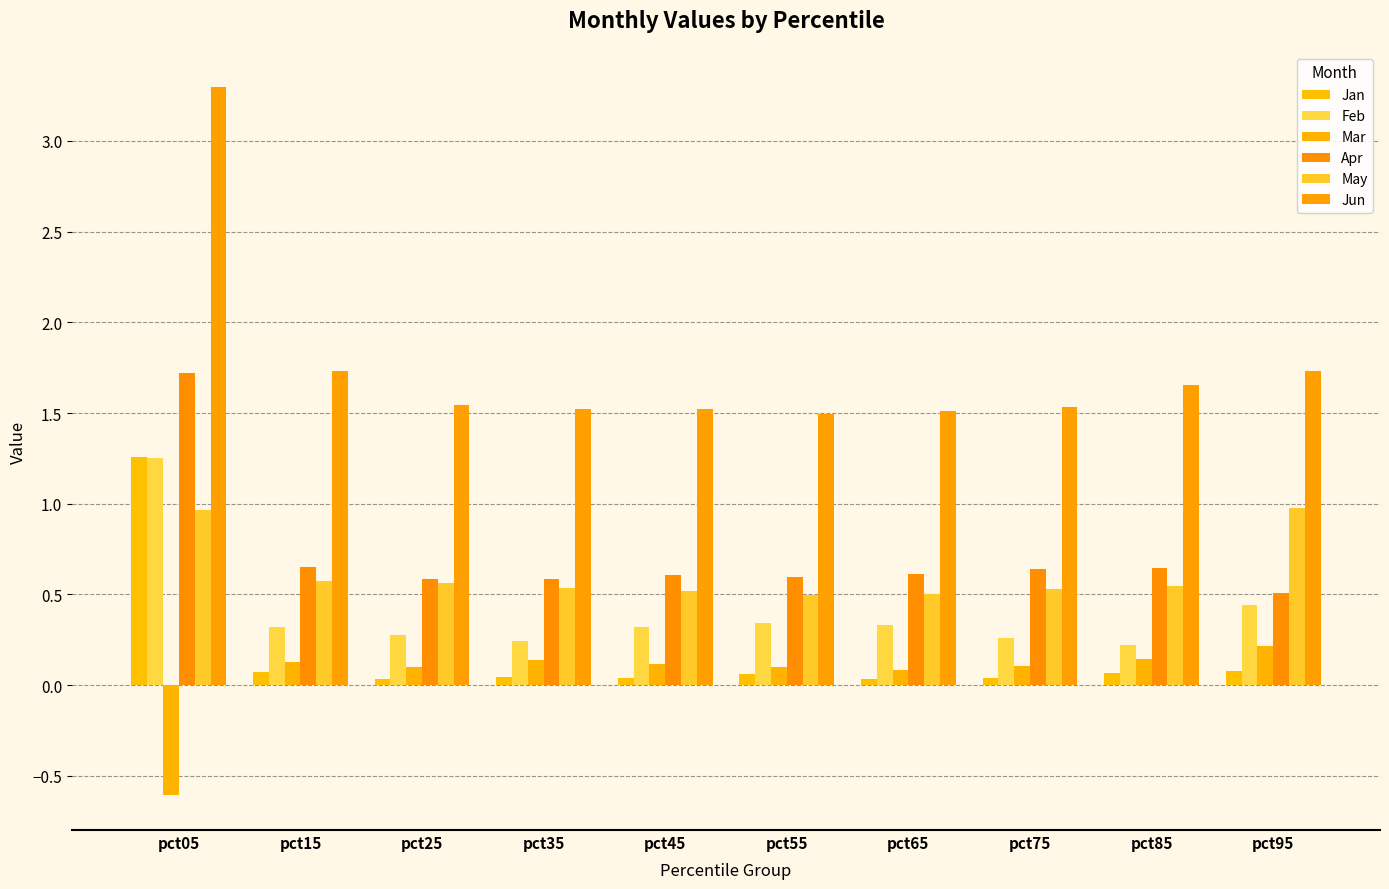

Reading left to right, transcribe all the data shown in this chart.

Jan: pct05=1.3	pct15=0.1	pct25=0.0	pct35=0.0	pct45=0.0	pct55=0.1	pct65=0.0	pct75=0.0	pct85=0.1	pct95=0.1
Feb: pct05=1.3	pct15=0.3	pct25=0.3	pct35=0.2	pct45=0.3	pct55=0.3	pct65=0.3	pct75=0.3	pct85=0.2	pct95=0.4
Mar: pct05=-0.6	pct15=0.1	pct25=0.1	pct35=0.1	pct45=0.1	pct55=0.1	pct65=0.1	pct75=0.1	pct85=0.1	pct95=0.2
Apr: pct05=1.7	pct15=0.7	pct25=0.6	pct35=0.6	pct45=0.6	pct55=0.6	pct65=0.6	pct75=0.6	pct85=0.6	pct95=0.5
May: pct05=1.0	pct15=0.6	pct25=0.6	pct35=0.5	pct45=0.5	pct55=0.5	pct65=0.5	pct75=0.5	pct85=0.5	pct95=1.0
Jun: pct05=3.3	pct15=1.7	pct25=1.5	pct35=1.5	pct45=1.5	pct55=1.5	pct65=1.5	pct75=1.5	pct85=1.7	pct95=1.7